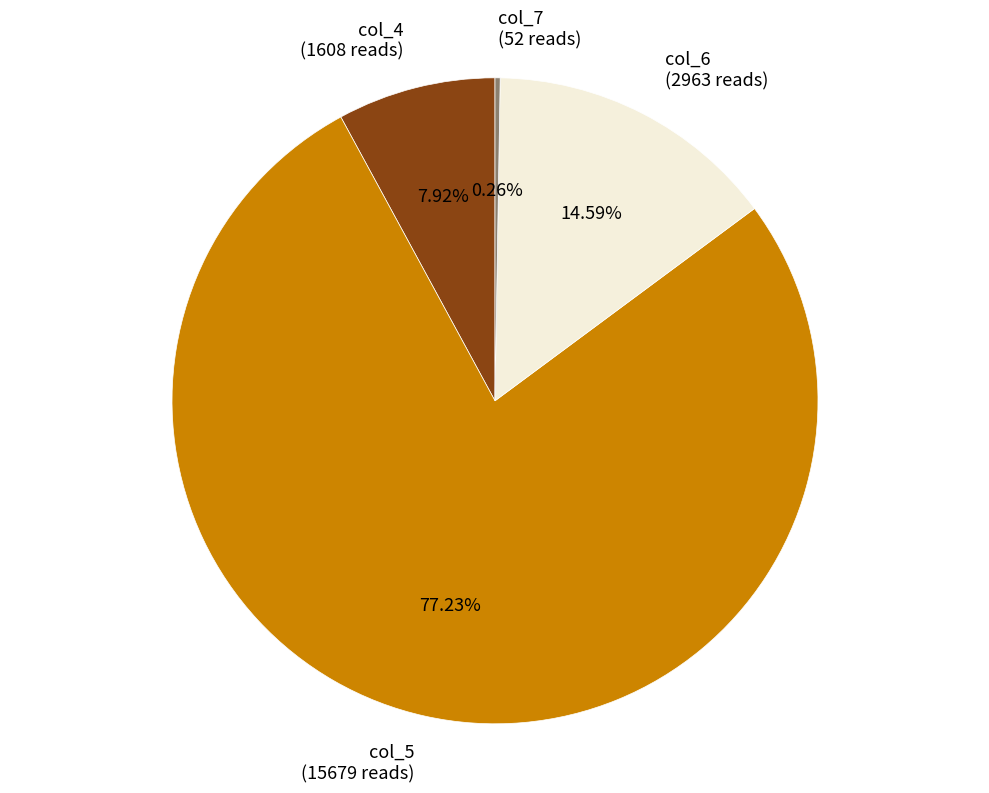

Between col_6 and col_5, which is larger?

col_5